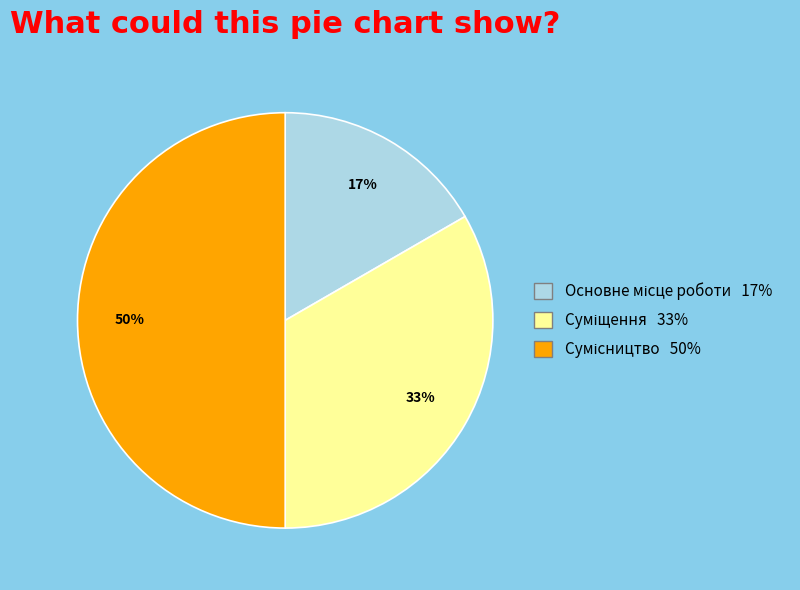

Count the number of slices in the pie.

3